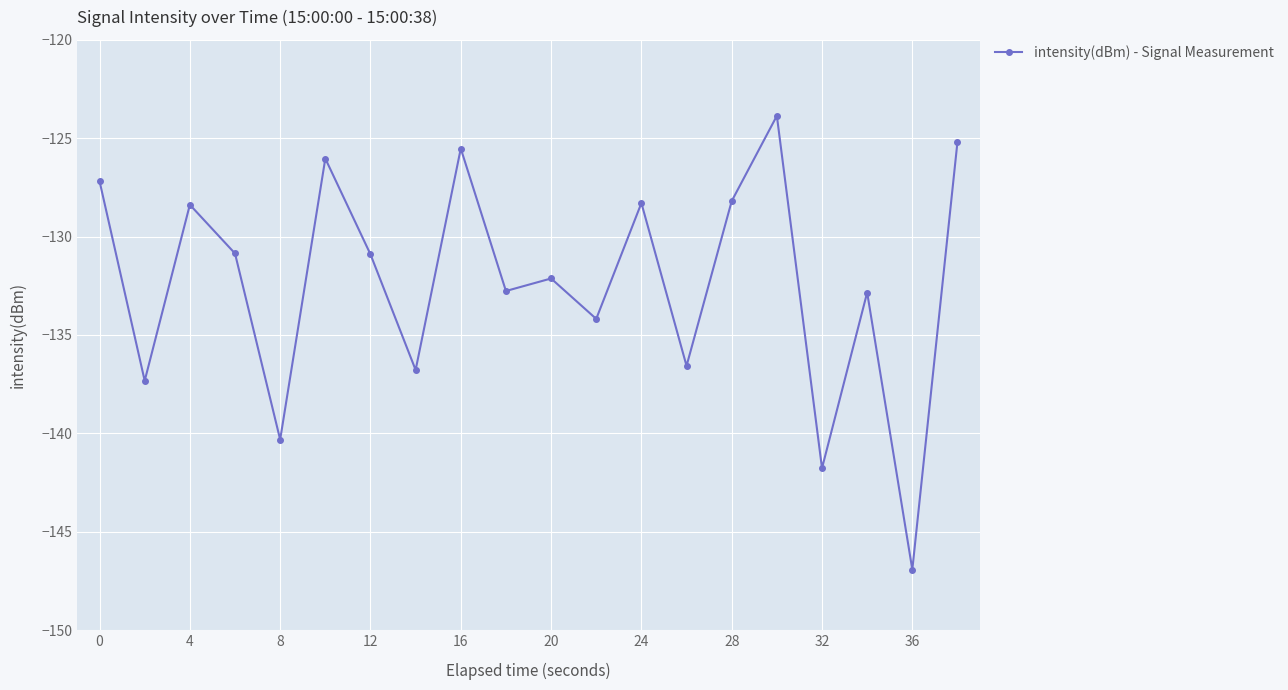

What is the average value?

-132.3